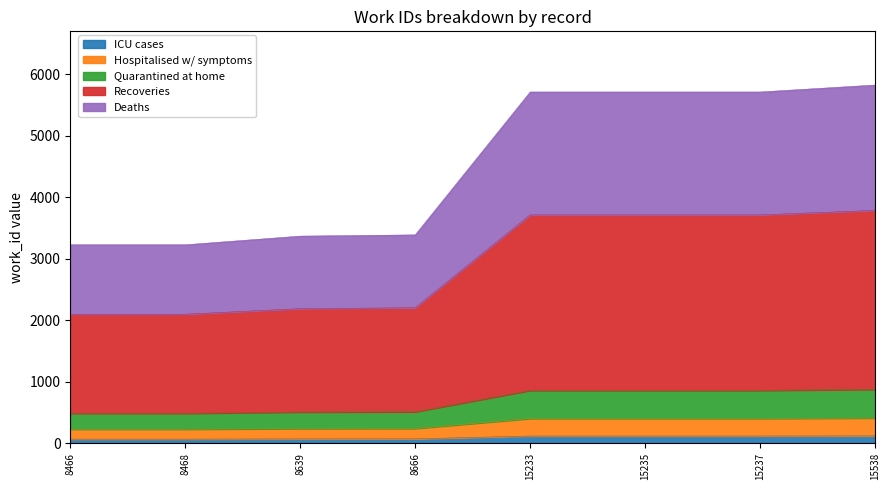

True or false: id and work_id cross at least once.

False